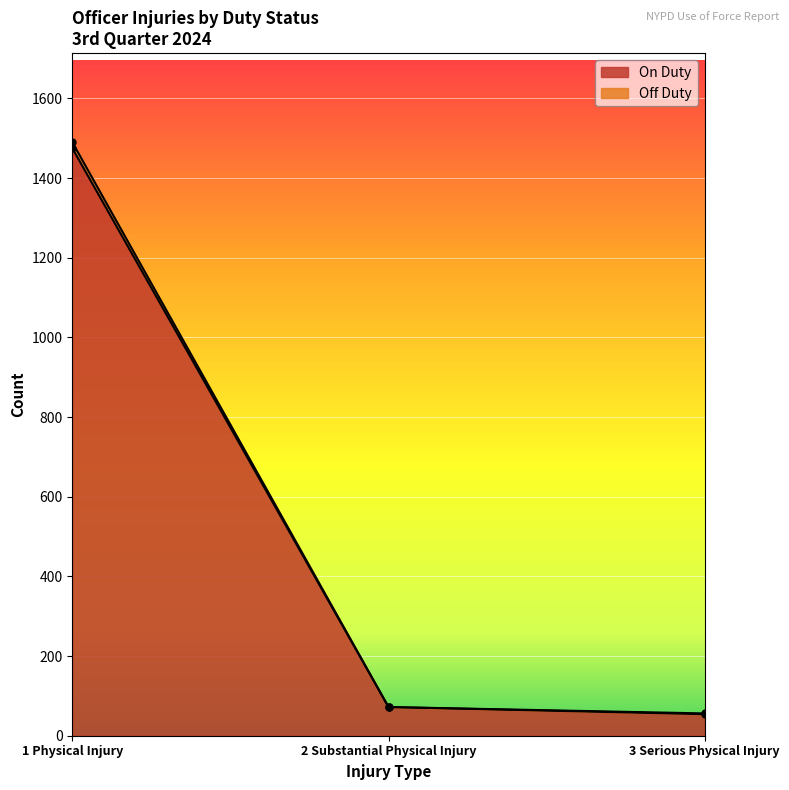

Is the value of Off Duty at 2 Substantial Physical Injury greater than the value of On Duty at 2 Substantial Physical Injury?

No